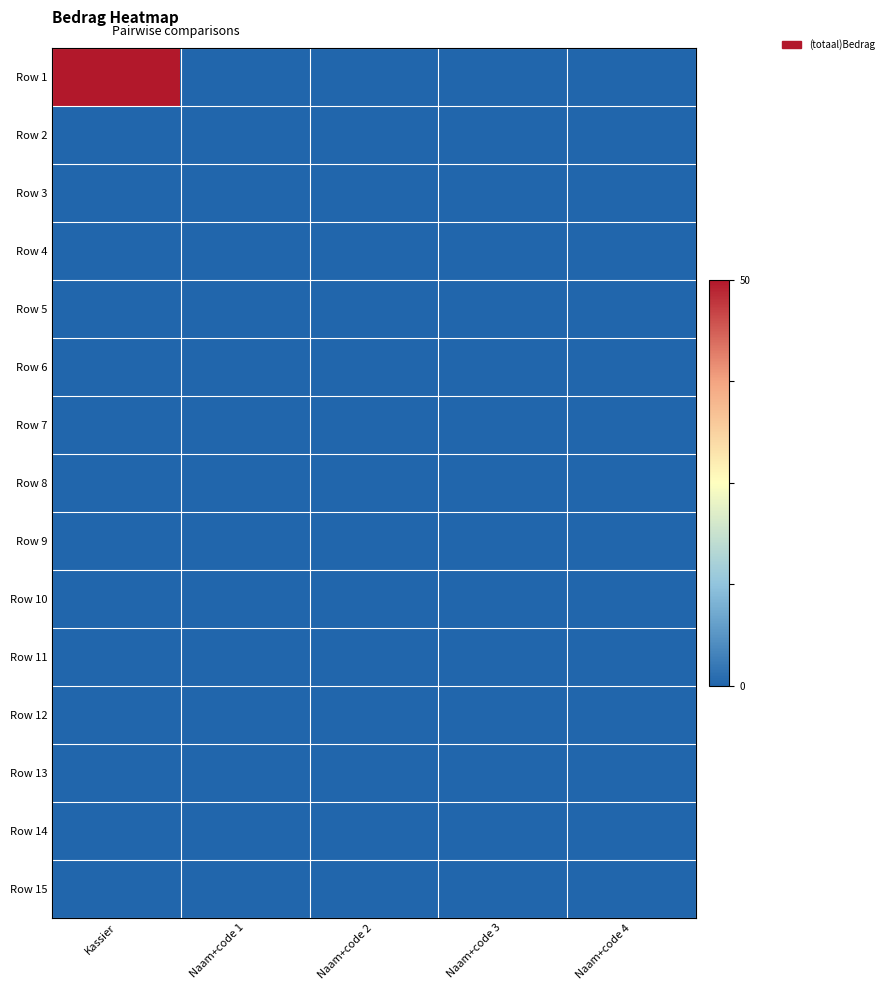

Reading left to right, list all the values displayed in this chart.

Row 1: Kassier=50	Naam+code 1=0	Naam+code 2=0	Naam+code 3=0	Naam+code 4=0
Row 2: Kassier=0	Naam+code 1=0	Naam+code 2=0	Naam+code 3=0	Naam+code 4=0
Row 3: Kassier=0	Naam+code 1=0	Naam+code 2=0	Naam+code 3=0	Naam+code 4=0
Row 4: Kassier=0	Naam+code 1=0	Naam+code 2=0	Naam+code 3=0	Naam+code 4=0
Row 5: Kassier=0	Naam+code 1=0	Naam+code 2=0	Naam+code 3=0	Naam+code 4=0
Row 6: Kassier=0	Naam+code 1=0	Naam+code 2=0	Naam+code 3=0	Naam+code 4=0
Row 7: Kassier=0	Naam+code 1=0	Naam+code 2=0	Naam+code 3=0	Naam+code 4=0
Row 8: Kassier=0	Naam+code 1=0	Naam+code 2=0	Naam+code 3=0	Naam+code 4=0
Row 9: Kassier=0	Naam+code 1=0	Naam+code 2=0	Naam+code 3=0	Naam+code 4=0
Row 10: Kassier=0	Naam+code 1=0	Naam+code 2=0	Naam+code 3=0	Naam+code 4=0
Row 11: Kassier=0	Naam+code 1=0	Naam+code 2=0	Naam+code 3=0	Naam+code 4=0
Row 12: Kassier=0	Naam+code 1=0	Naam+code 2=0	Naam+code 3=0	Naam+code 4=0
Row 13: Kassier=0	Naam+code 1=0	Naam+code 2=0	Naam+code 3=0	Naam+code 4=0
Row 14: Kassier=0	Naam+code 1=0	Naam+code 2=0	Naam+code 3=0	Naam+code 4=0
Row 15: Kassier=0	Naam+code 1=0	Naam+code 2=0	Naam+code 3=0	Naam+code 4=0